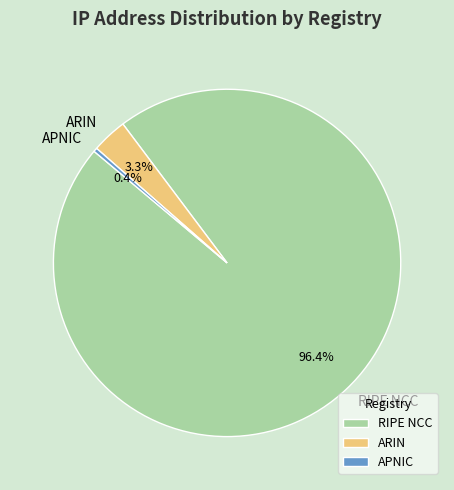

Do APNIC and RIPE NCC together represent more than half of the pie?

Yes